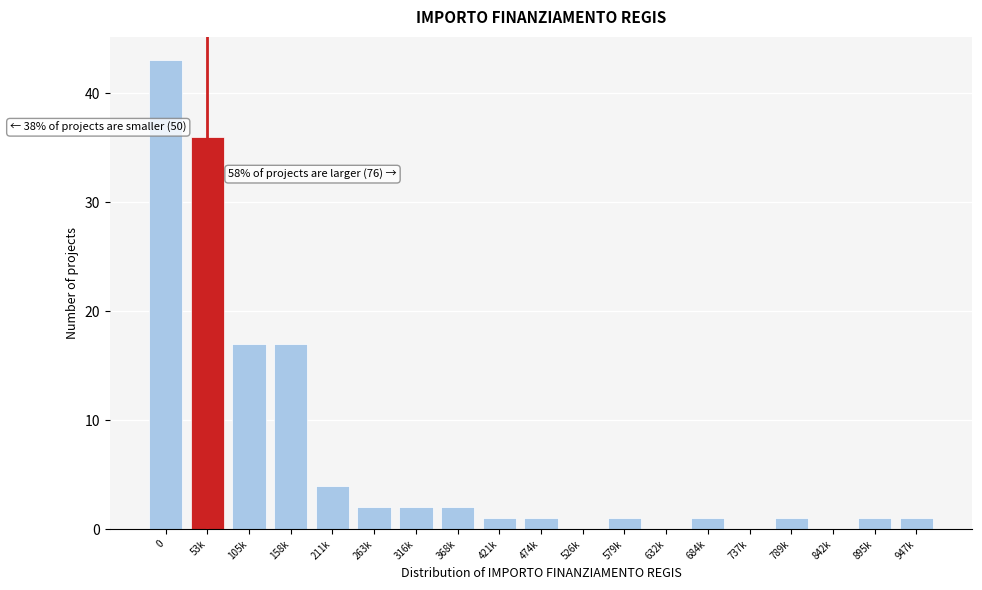

Reading right to left, list all the values displayed in this chart.

947k=1	895k=1	842k=0	789k=1	737k=0	684k=1	632k=0	579k=1	526k=0	474k=1	421k=1	368k=2	316k=2	263k=2	211k=4	158k=17	105k=17	53k=36	0=43